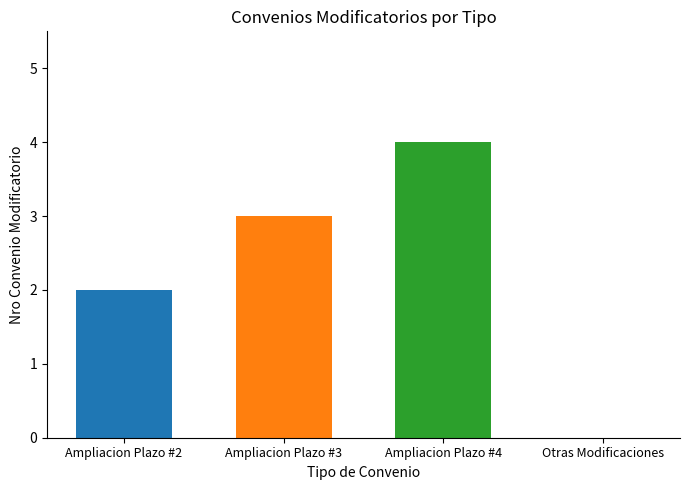

What is the greatest value displayed?

4